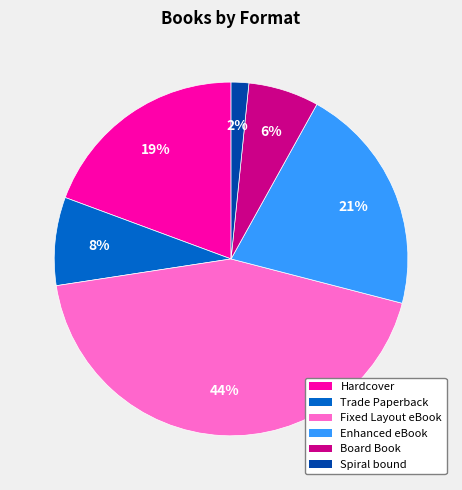

Do Hardcover and Fixed Layout eBook together represent more than half of the pie?

Yes